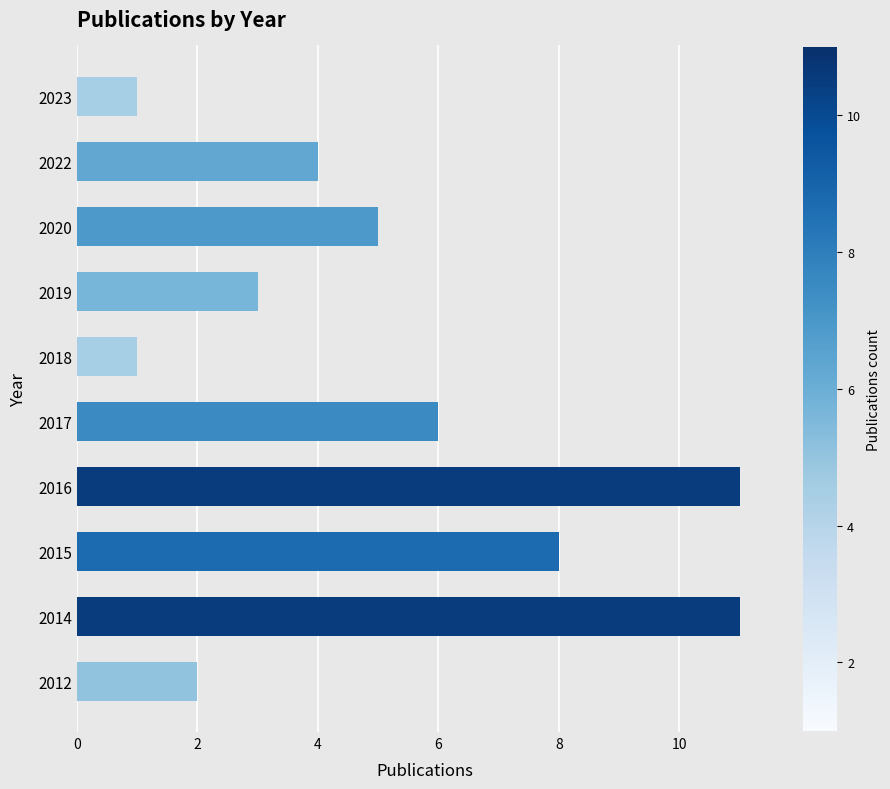

Count the number of categories in the chart.

10